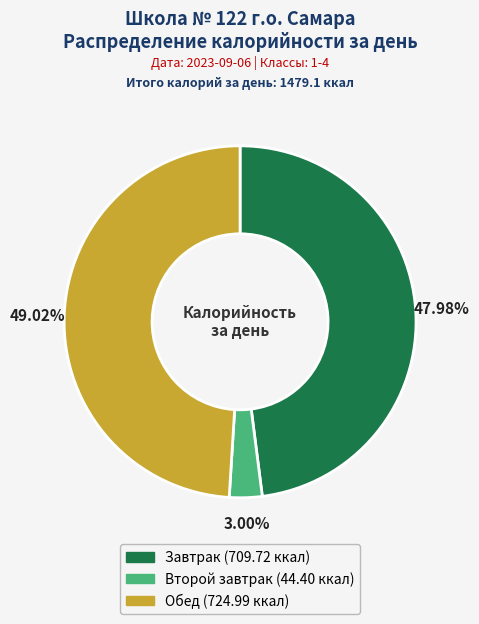

What is the total percentage of Обед and Завтрак?

97.0%